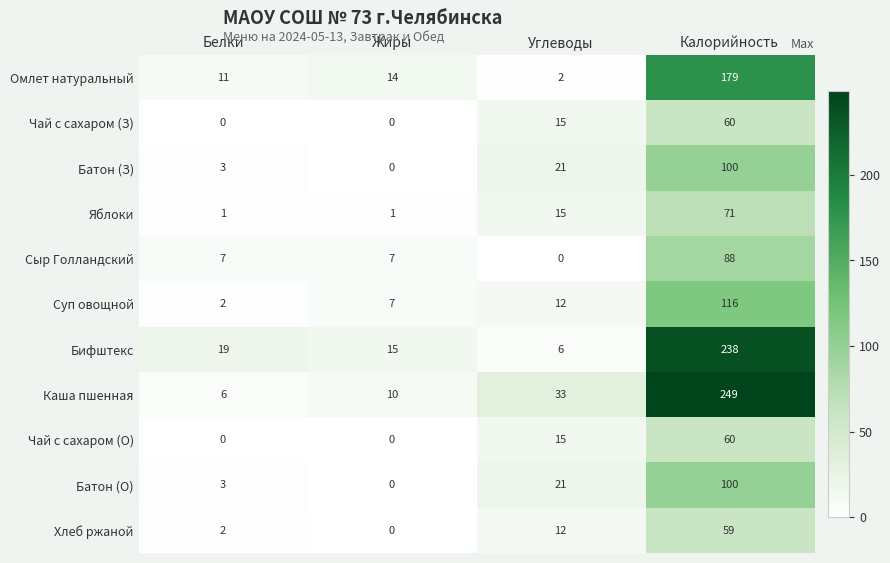

Between Белки and Углеводы, which series saw the biggest shift?

Каша пшенная